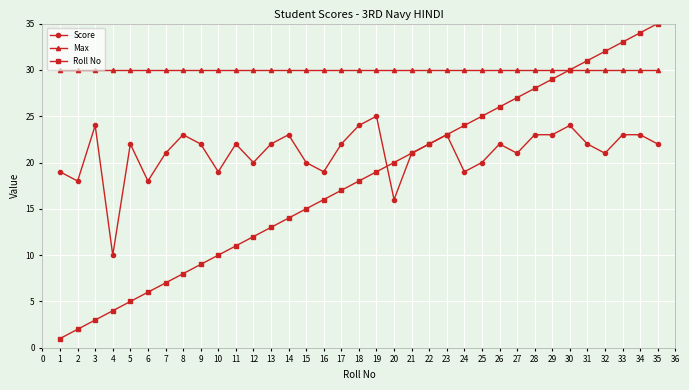

At which label is Roll No closest to 18?

18